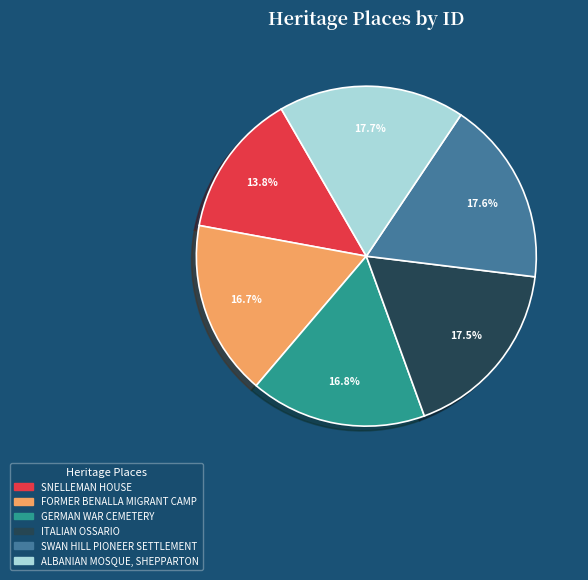

To the nearest percent, what portion does FORMER BENALLA MIGRANT CAMP represent?

17%